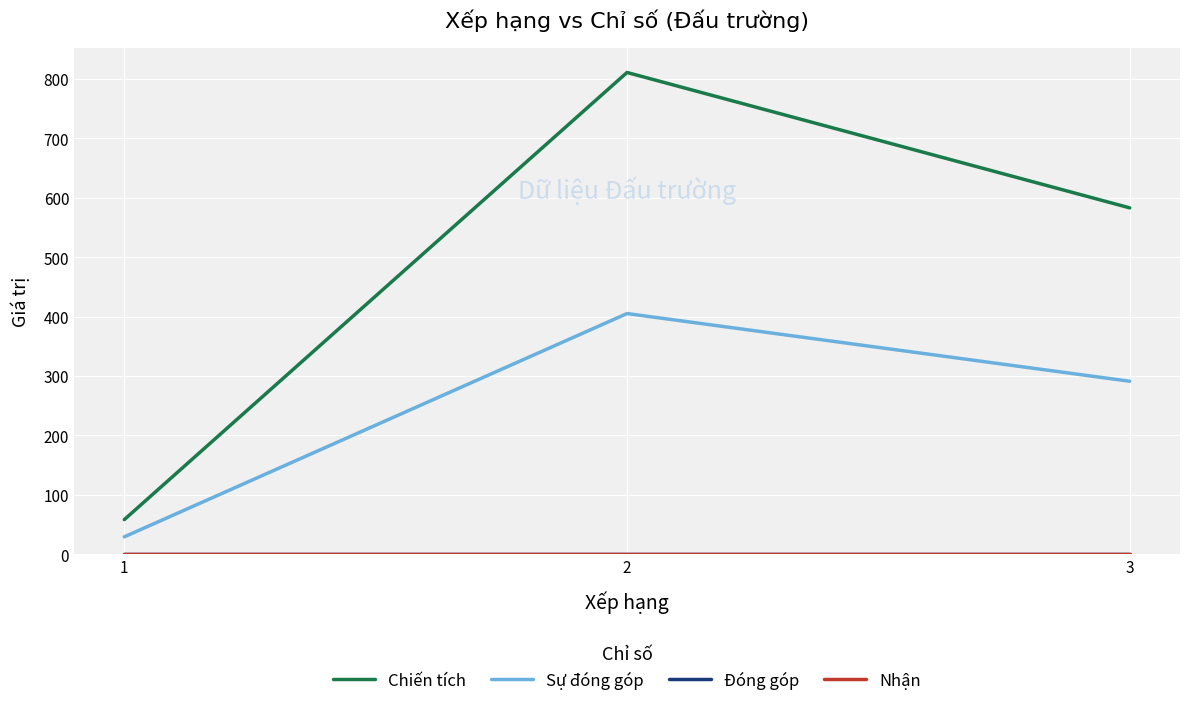

The value of Sự đóng góp at 2 is 133. True or false?

False